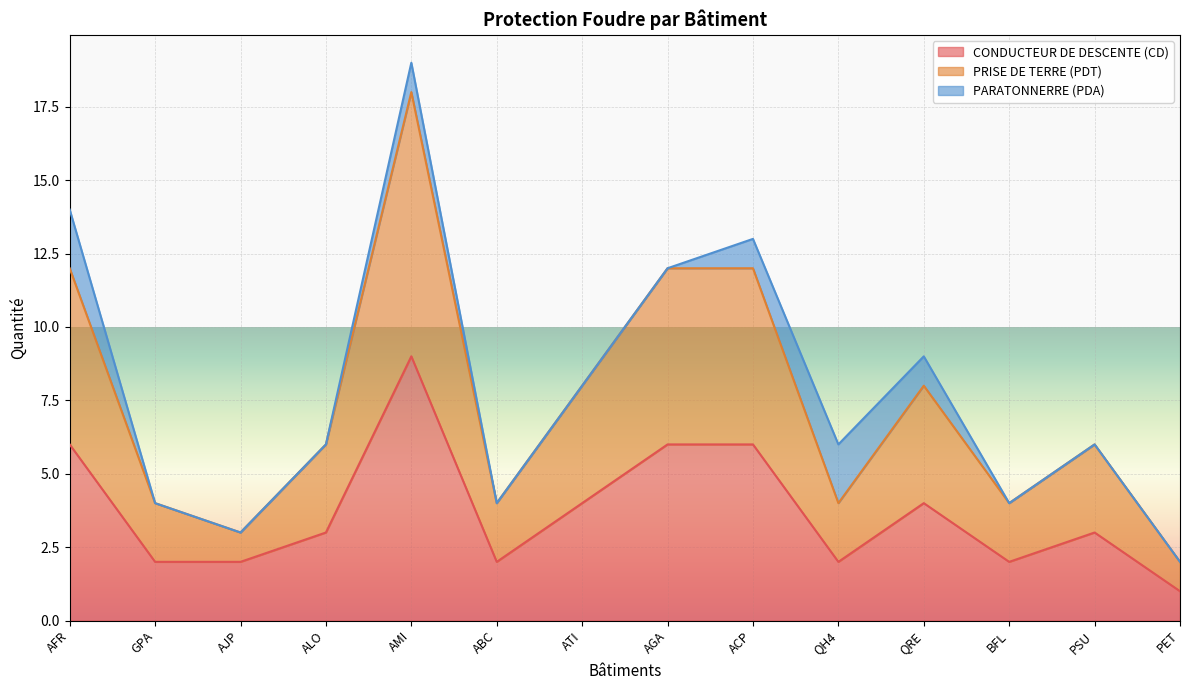

What value does the CONDUCTEUR DE DESCENTE (CD) series have at ATI?

4